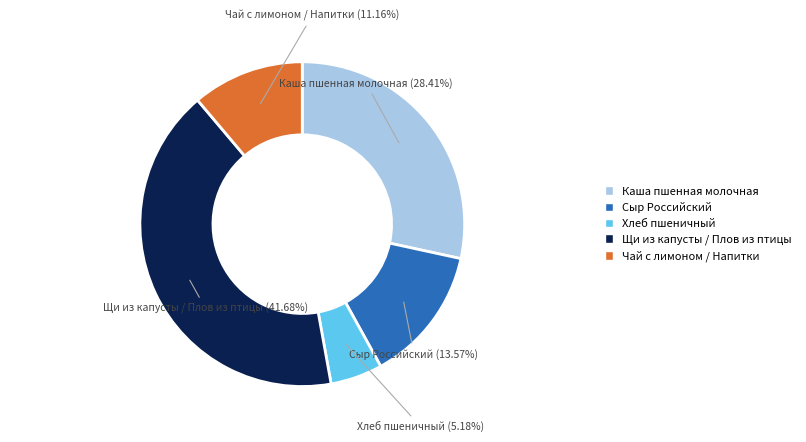

Is there a majority slice in this chart?

No